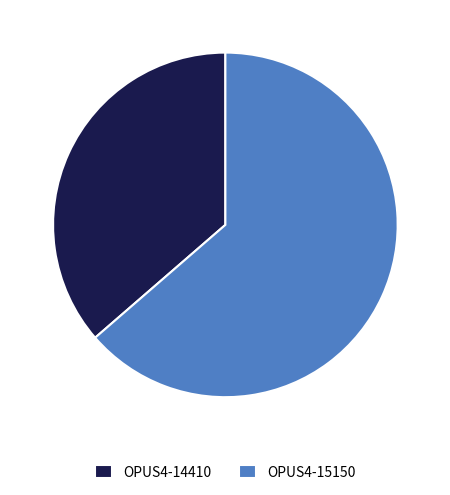

Which category has the biggest portion of the pie?

OPUS4-15150